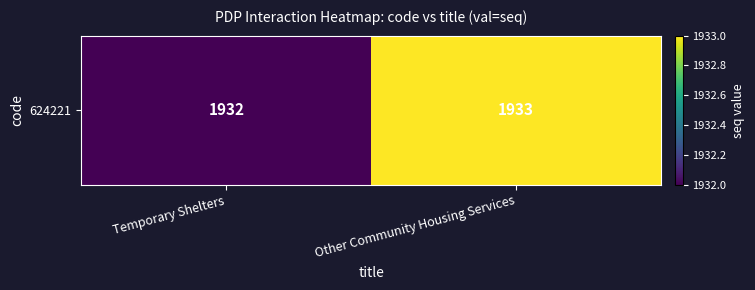

At which category does the chart reach its peak across all series?

Other Community Housing Services